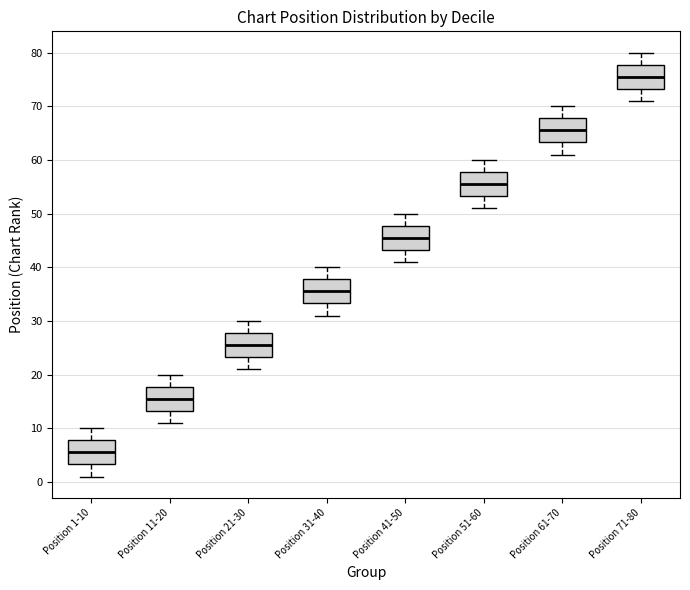

Where does the lower whisker of the box for Position 61-70 end on the y-axis? The values are not printed on the chart, so give them approximately, as read against the axis.

61